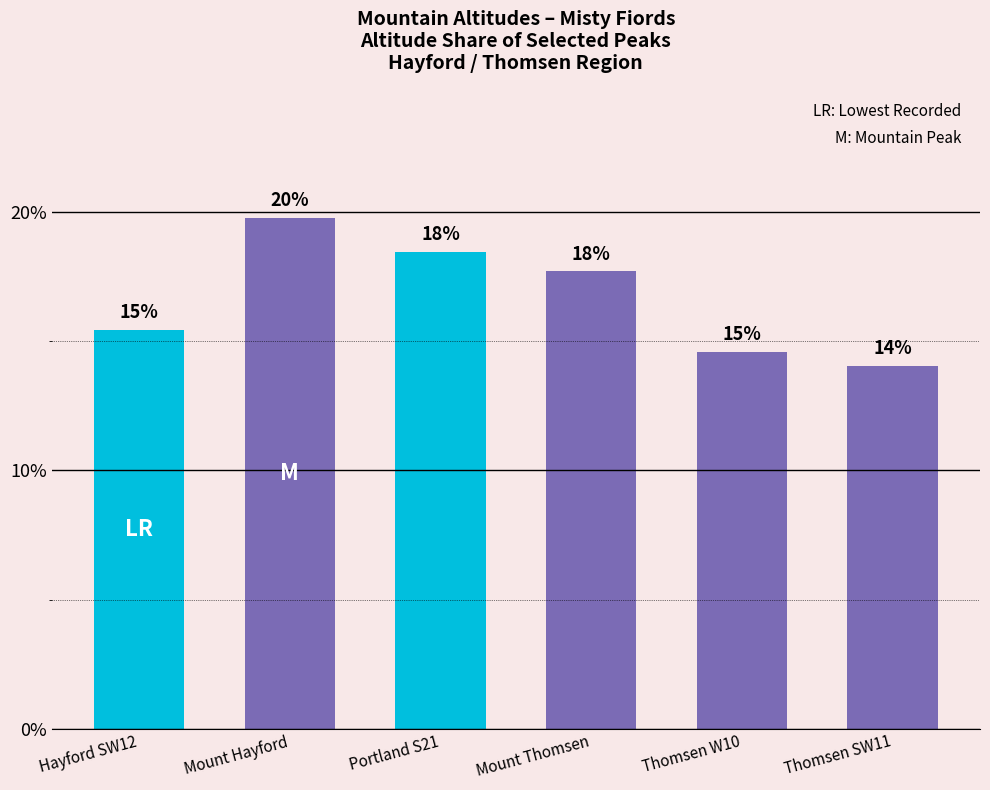

Rank the categories by value from highest to lowest.

Mount Hayford, Portland S21, Mount Thomsen, Hayford SW12, Thomsen W10, Thomsen SW11